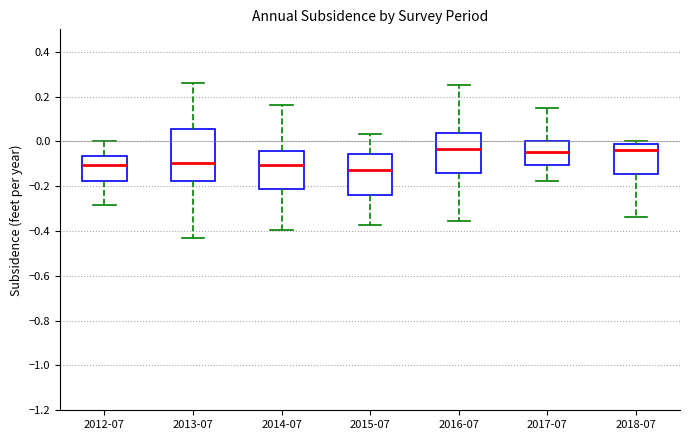

Comparing the boxes themselves (not the whiskers), which one is the tallest?

2013-07